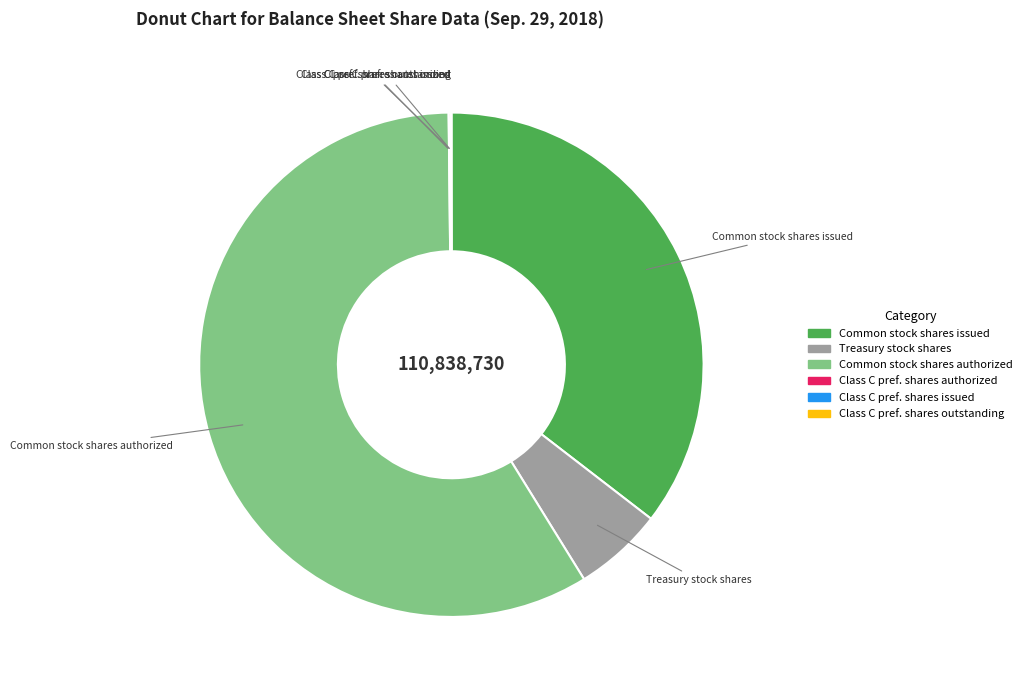

Is there a majority slice in this chart?

Yes